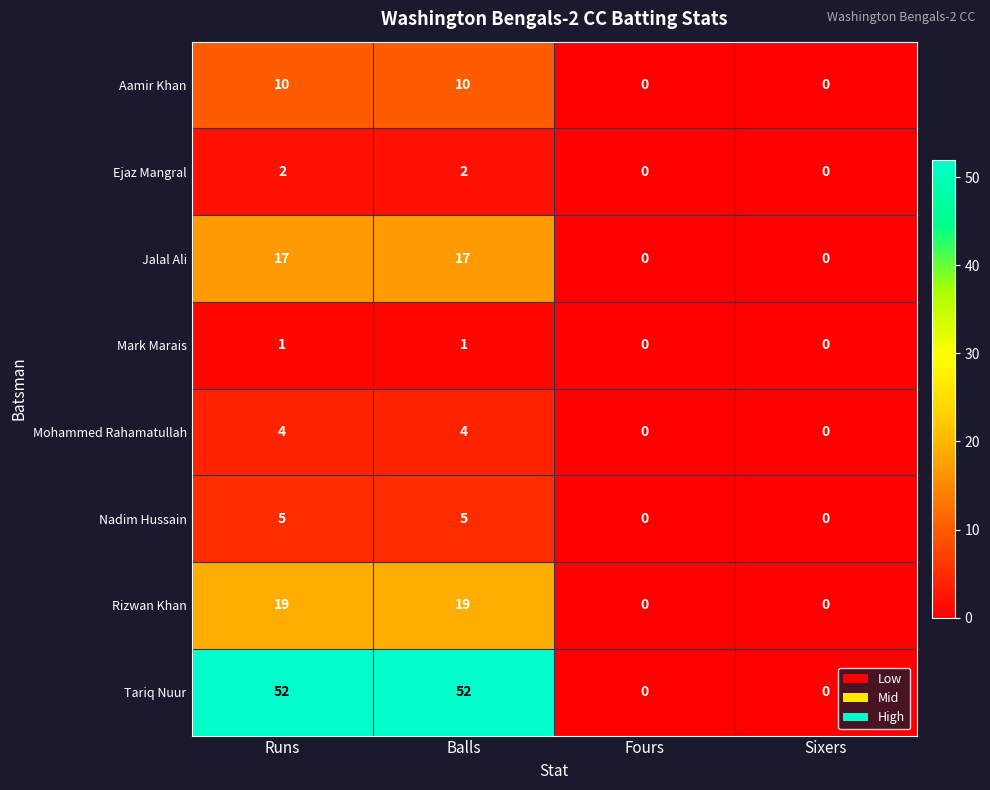

At how many categories does at least one series exceed 35?

2